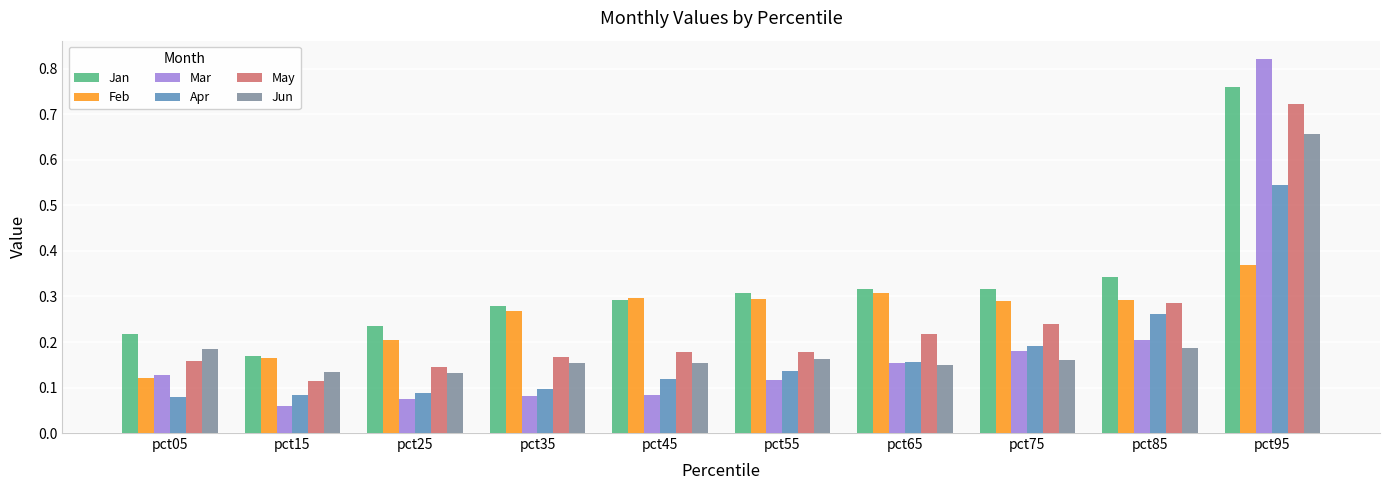

Count the Jun values in the range 0 to 1.

10